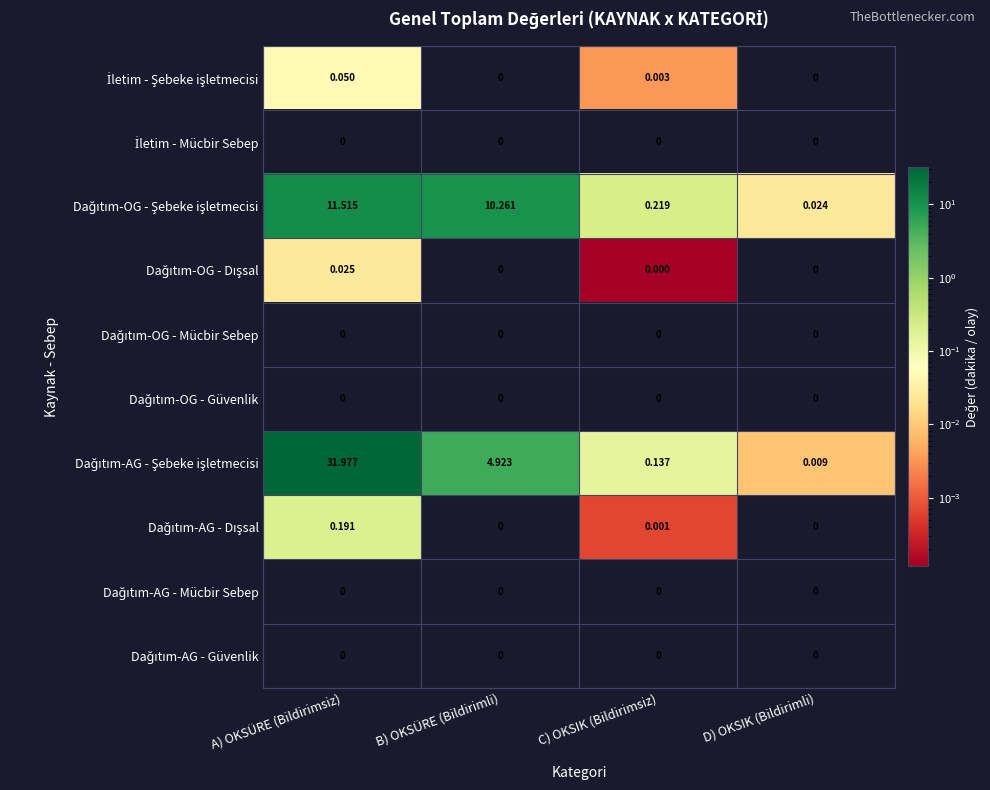

At which category is the sum across all series the highest?

A) OKSÜRE (Bildirimsiz)